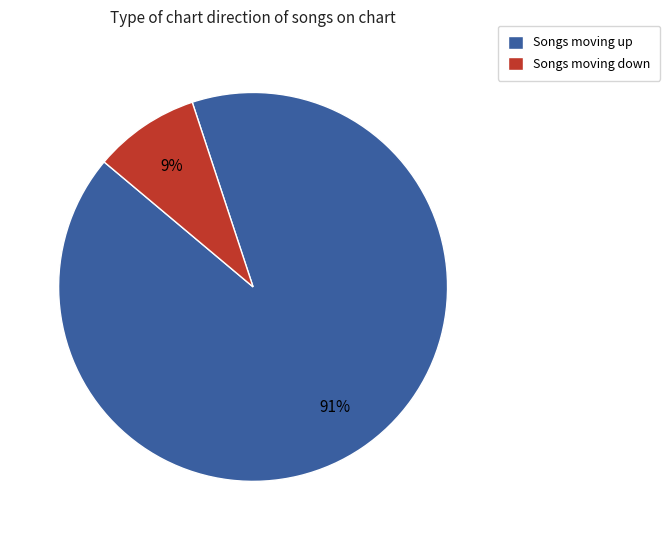

What is the smallest slice in the pie chart?

Songs moving down